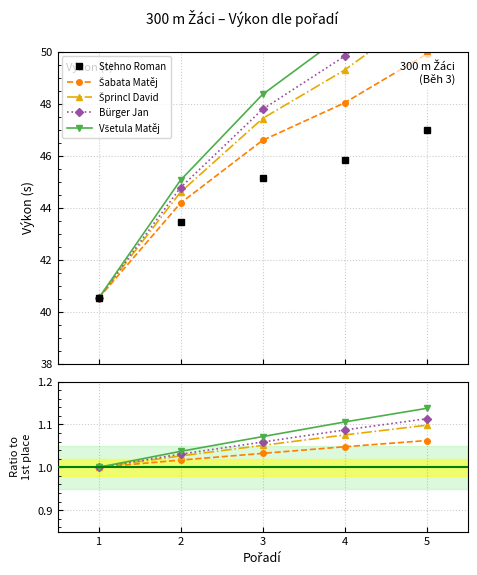

True or false: Všetula Matěj and Bürger Jan intersect in this chart.

False